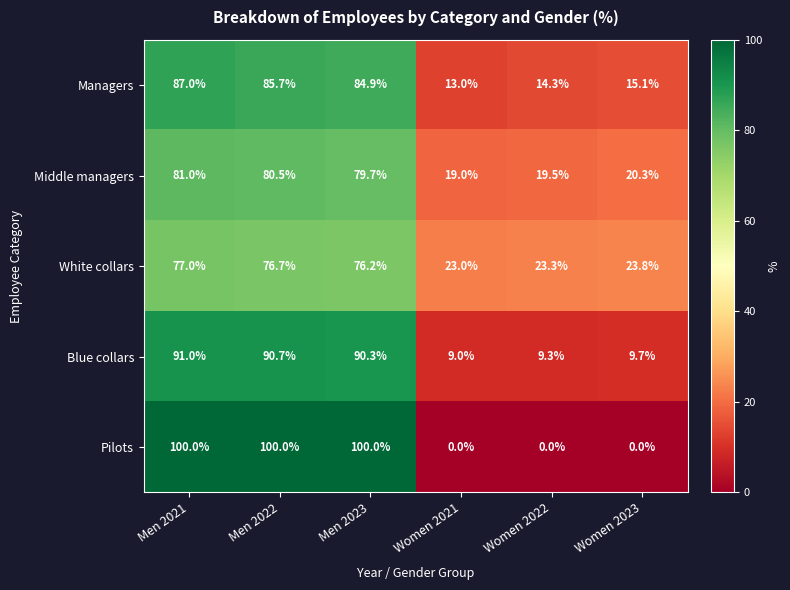

What is the average value of the Pilots series?

50.0